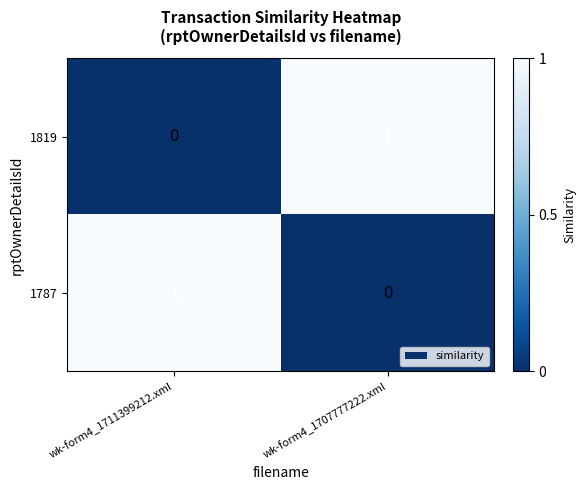

True or false: 1787 has a value of 1 at wk-form4_1711399212.xml.

True